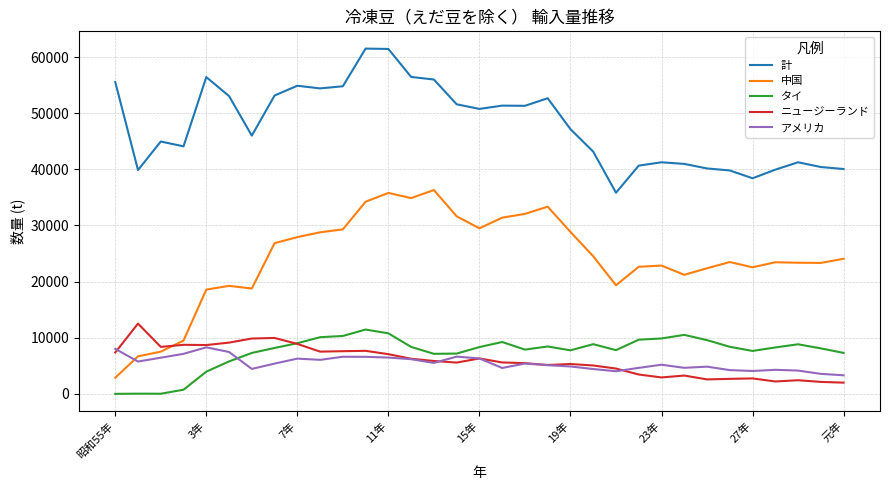

What is the minimum value for アメリカ?

3310